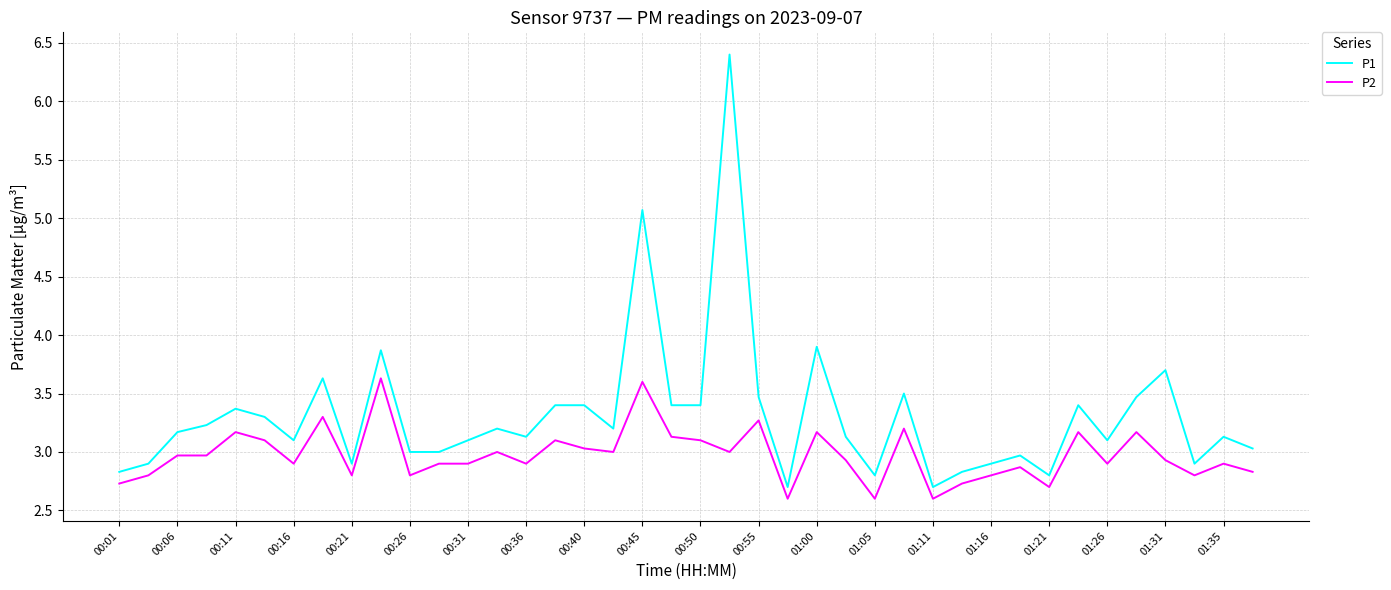

Which series has the widest spread of values?

P1